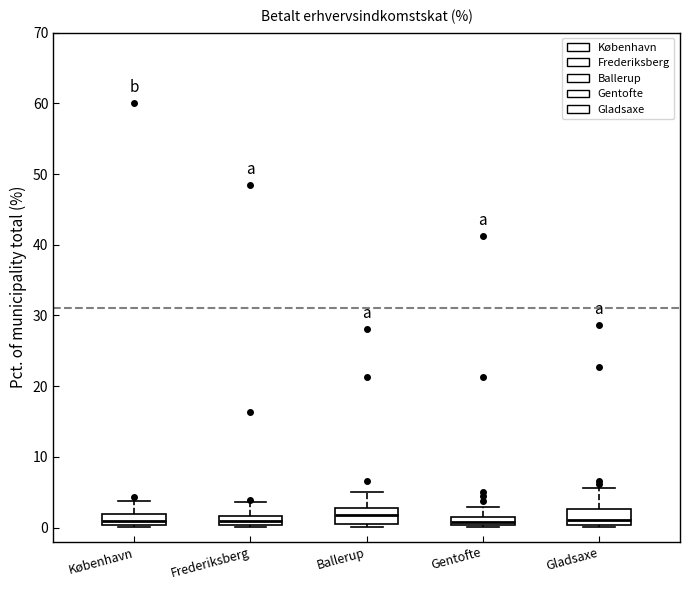

Where is the upper edge of the box for Gladsaxe on the y-axis? The values are not printed on the chart, so give them approximately, as read against the axis.

3